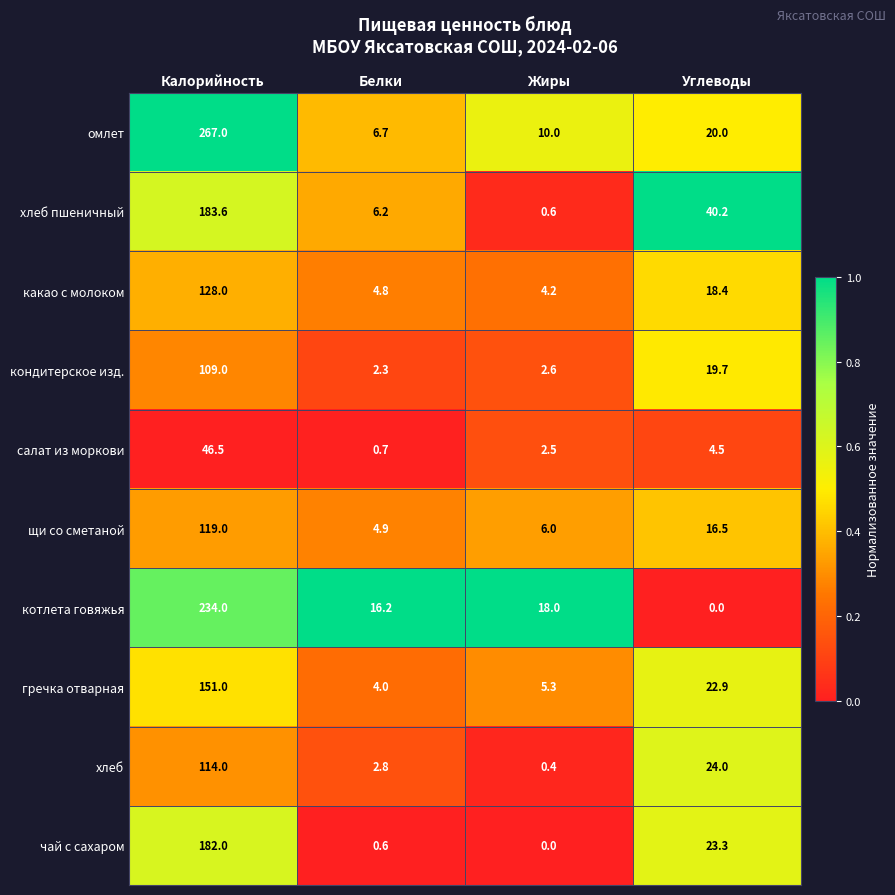

What is the maximum value shown in the chart?

267.0